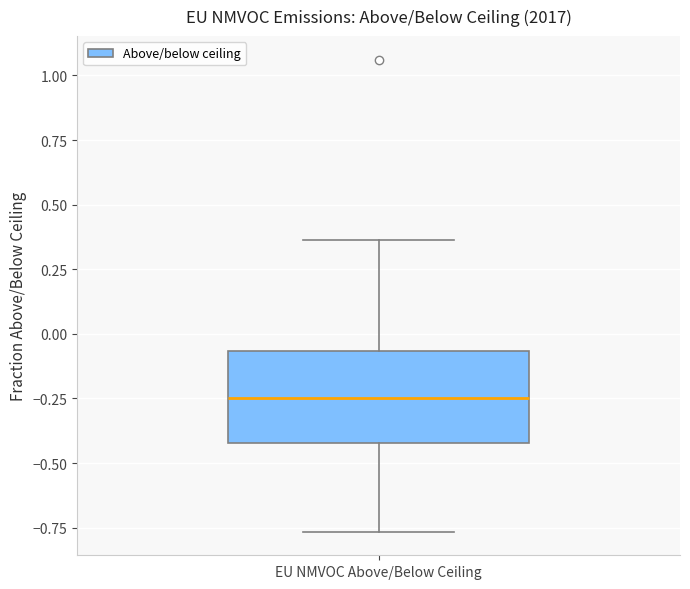

Where is the upper edge of the box for EU NMVOC Above/Below Ceiling on the y-axis? The values are not printed on the chart, so give them approximately, as read against the axis.

-0.05